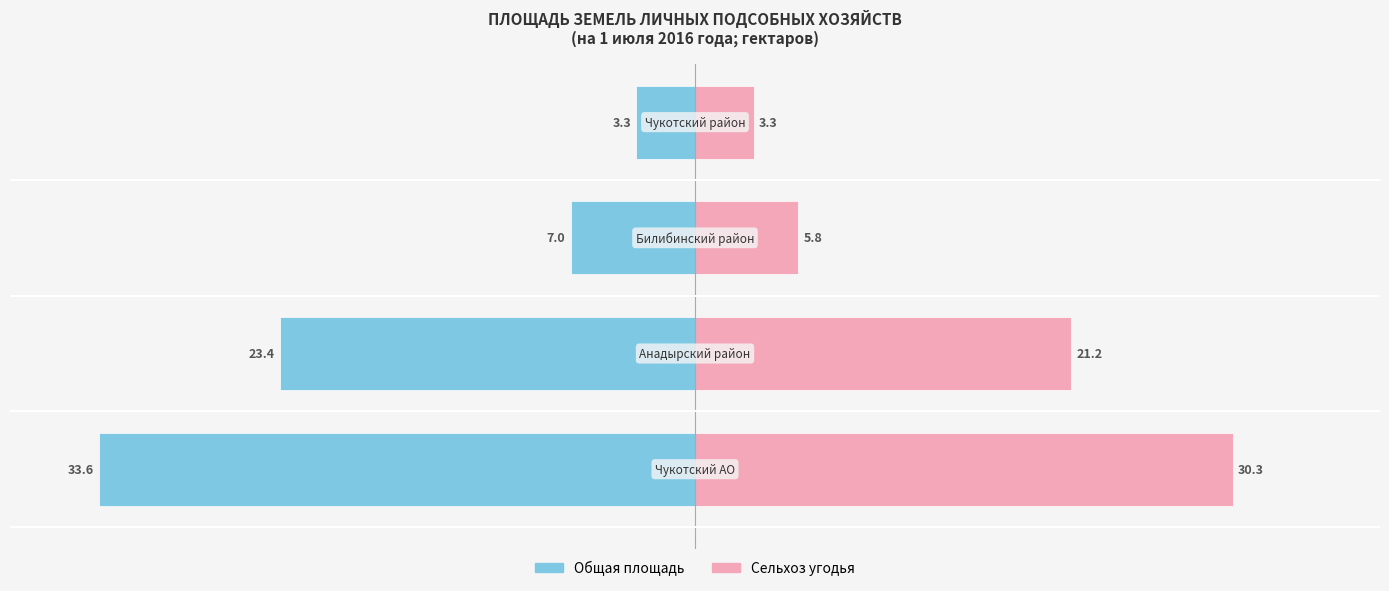

What is the highest value of the Сельхоз угодья series?

30.3